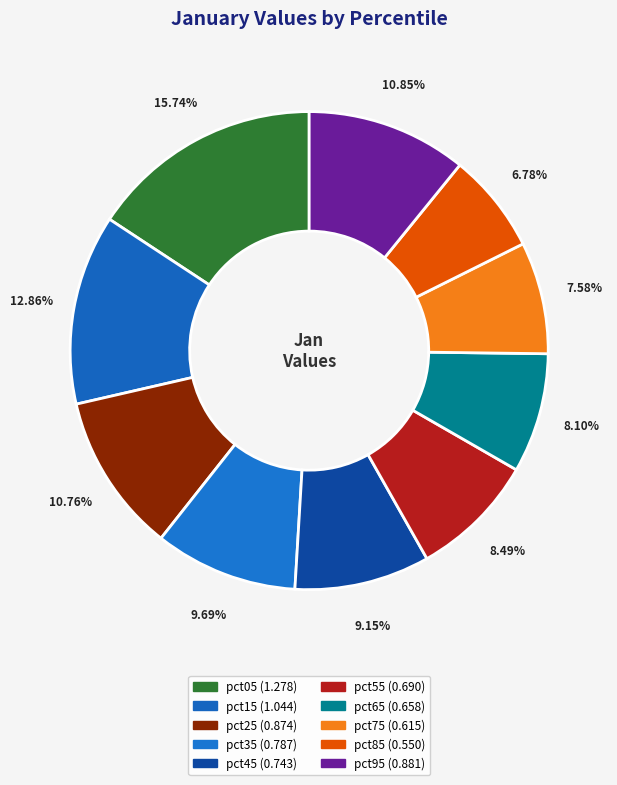

What is the change in value from pct35 to pct55?

-0.1